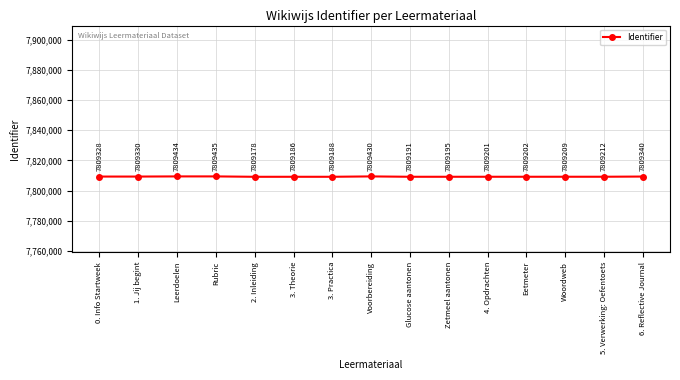

The value at 1. Jij begint is 11058642. True or false?

False